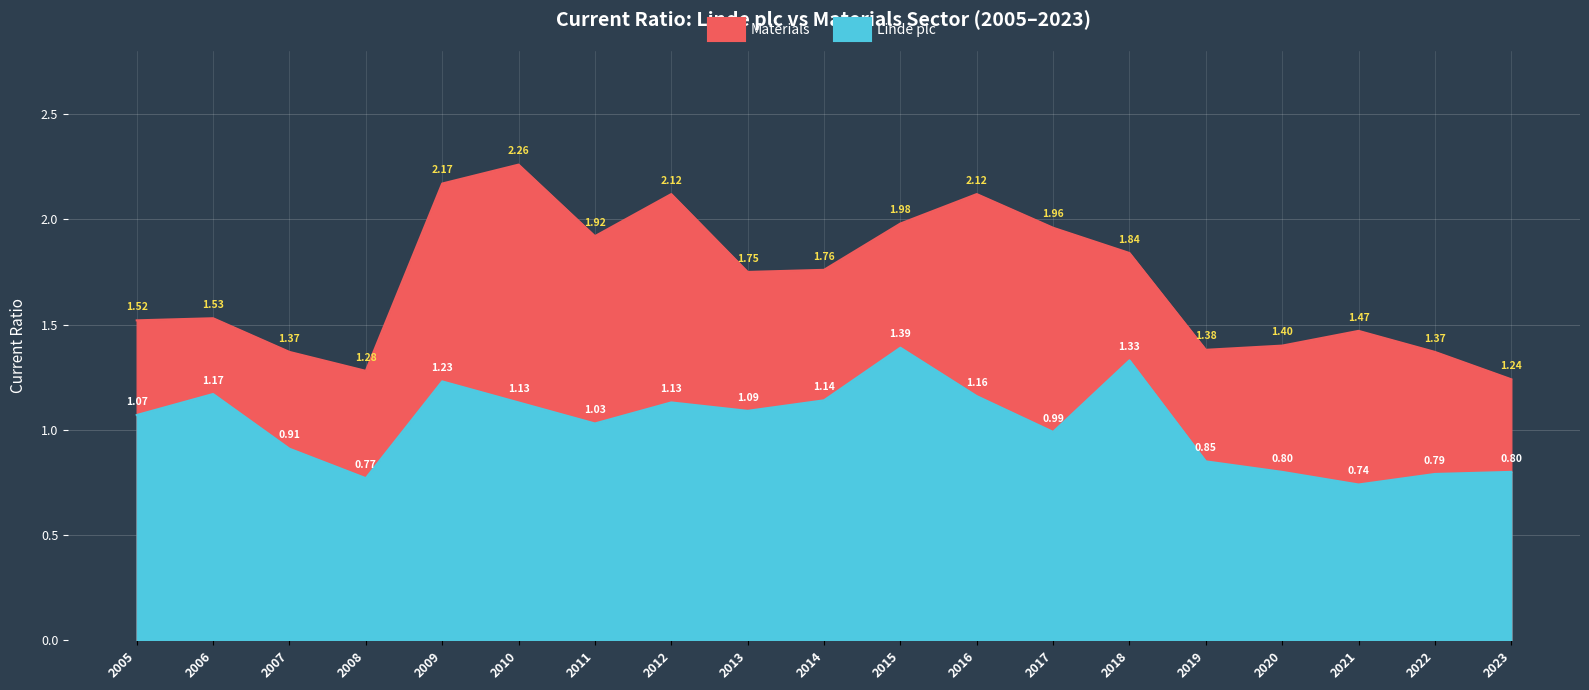

What is the difference between the Materials values at 2014 and 2005?

0.2